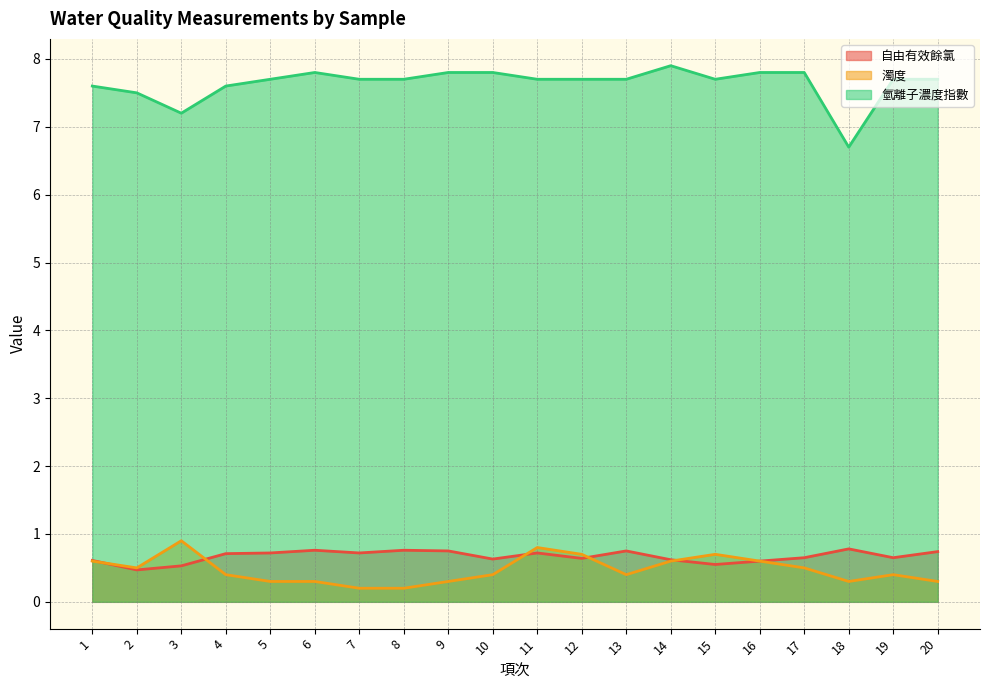

How many lines are shown in the chart?

3